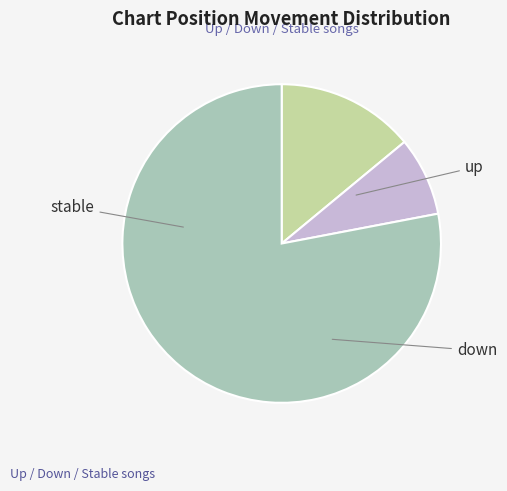

Does any single category account for the majority?

Yes